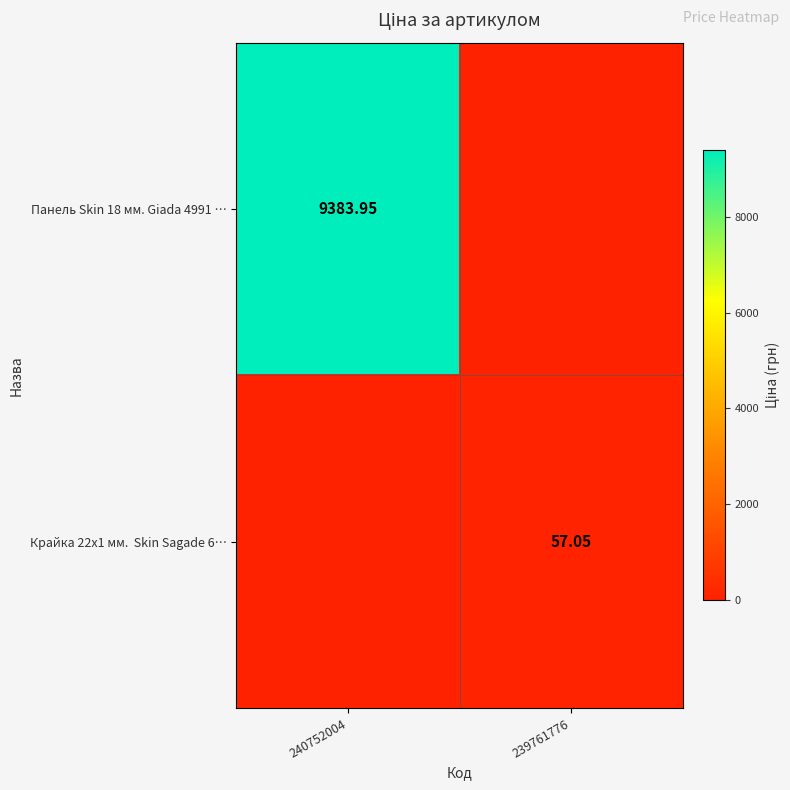

True or false: Панель Skin 18 мм. Giada 4991 … has a value of 3462.5 at 239761776.

False